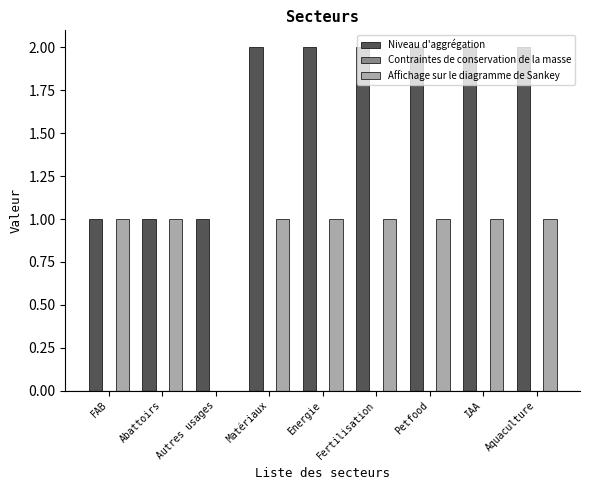

The value of Affichage sur le diagramme de Sankey at Autres usages is 0. True or false?

True